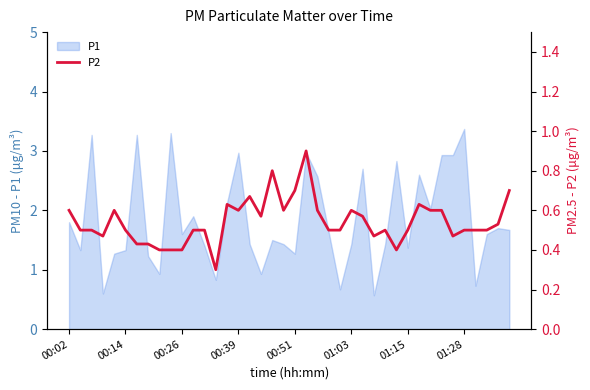

Where does the P1 series first go above 1?

00:02